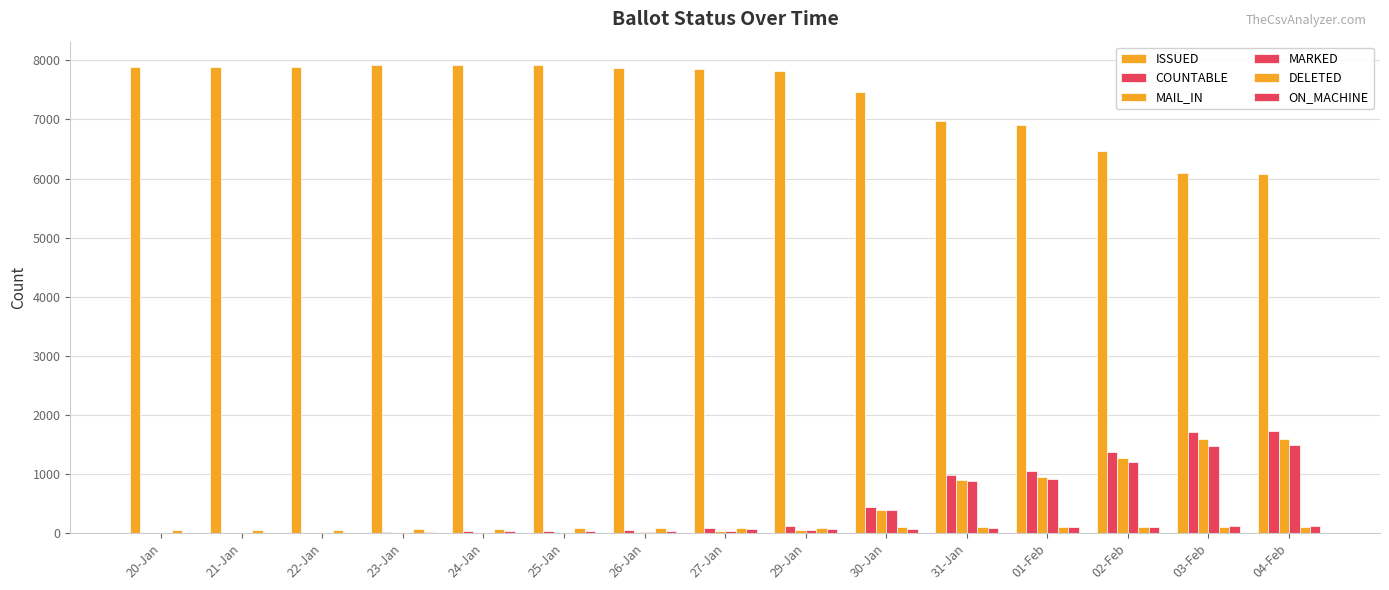

Reading left to right, what are all the values shown in this chart?

ISSUED: 7893	7893	7893	7916	7914	7921	7864	7847	7820	7471	6966	6901	6464	6097	6084
COUNTABLE: 4	4	4	15	27	35	54	89	116	446	983	1047	1372	1706	1719
MAIL_IN: 0	0	0	0	0	3	14	29	56	386	895	950	1265	1585	1598
MARKED: 0	0	0	0	0	3	14	29	56	386	872	911	1208	1473	1486
DELETED: 56	56	56	70	75	78	81	86	86	93	98	101	102	108	108
ON_MACHINE: 4	4	4	15	27	32	40	60	60	60	88	97	107	121	121